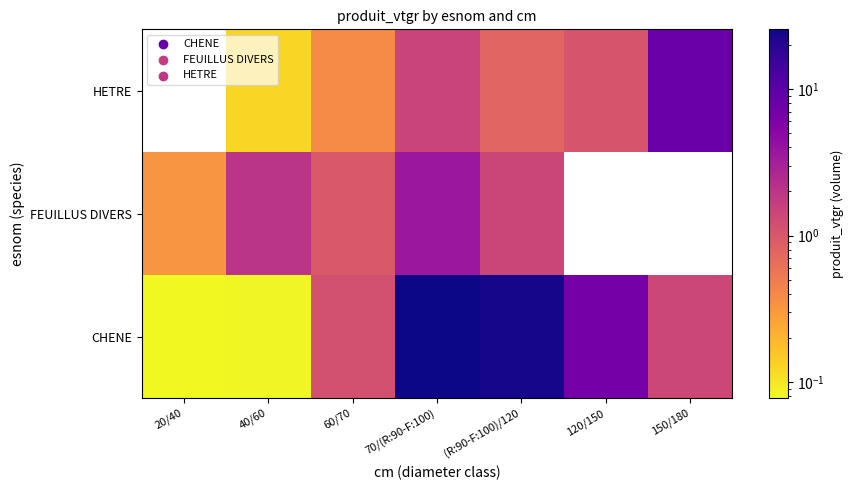

Which category has the lowest value across all series?

20/40